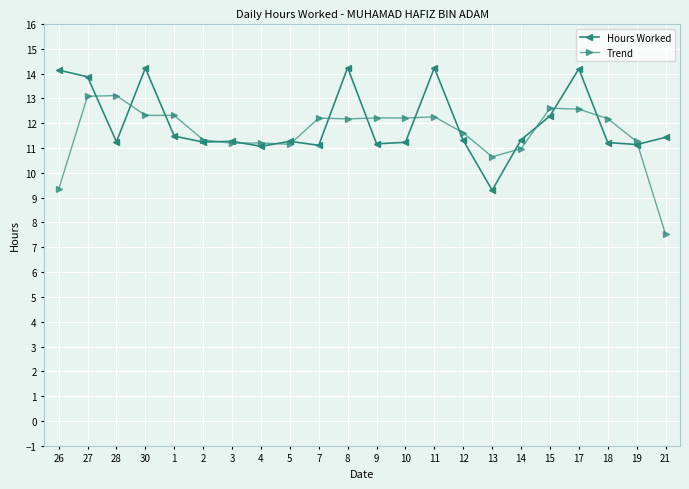

How many values in the Hours Worked series are below 11?

1